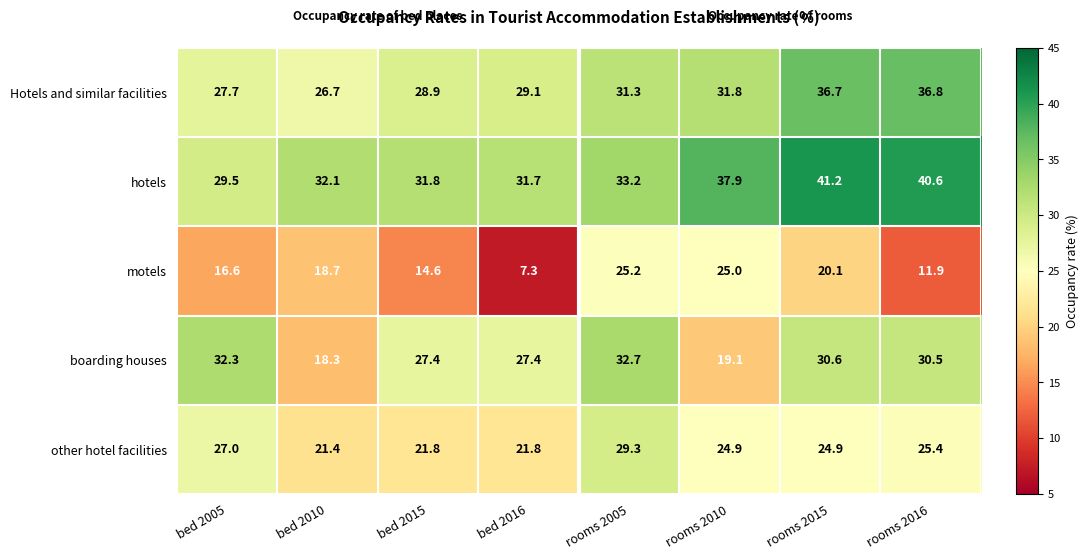

At which label does boarding houses first exceed 30?

bed 2005